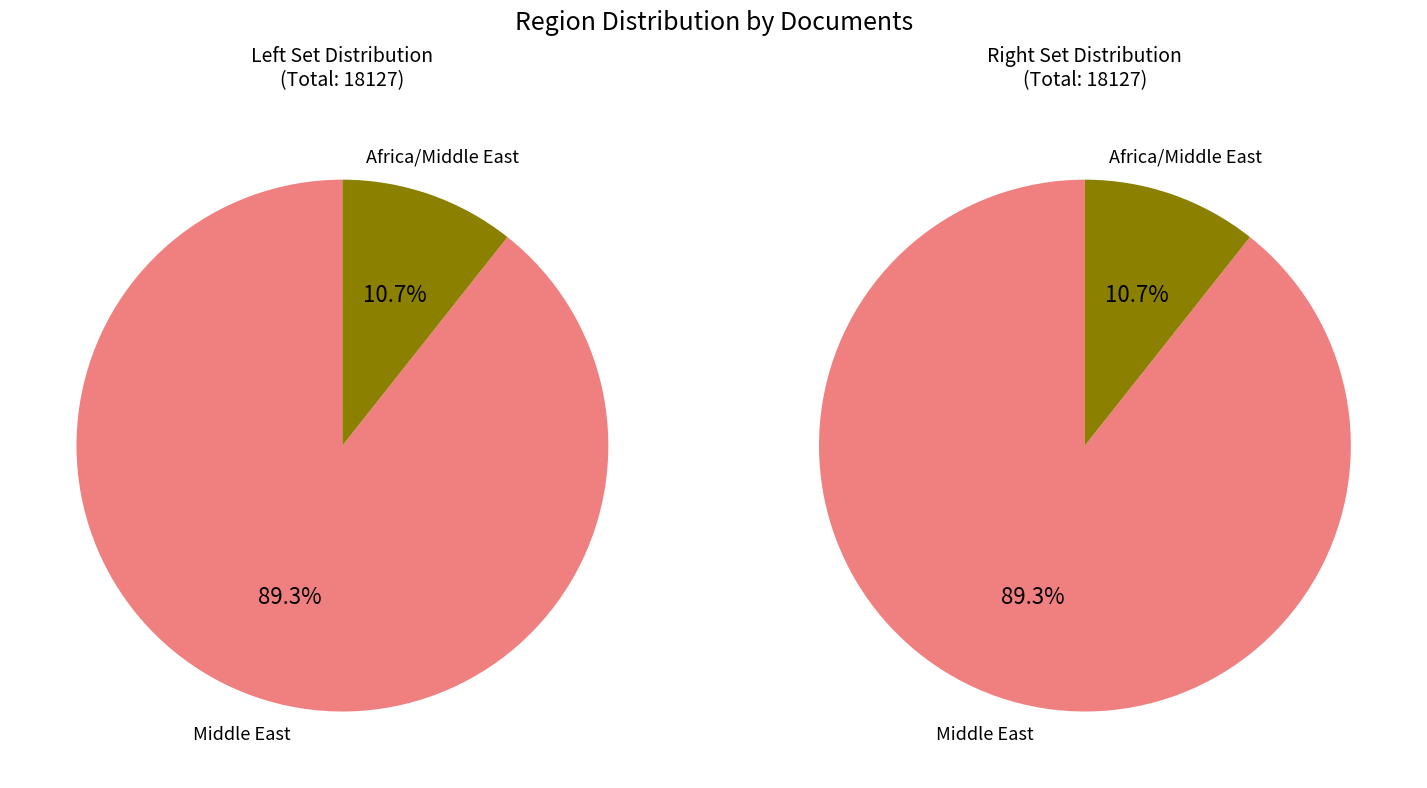

Does Middle East represent more than half of the total?

Yes